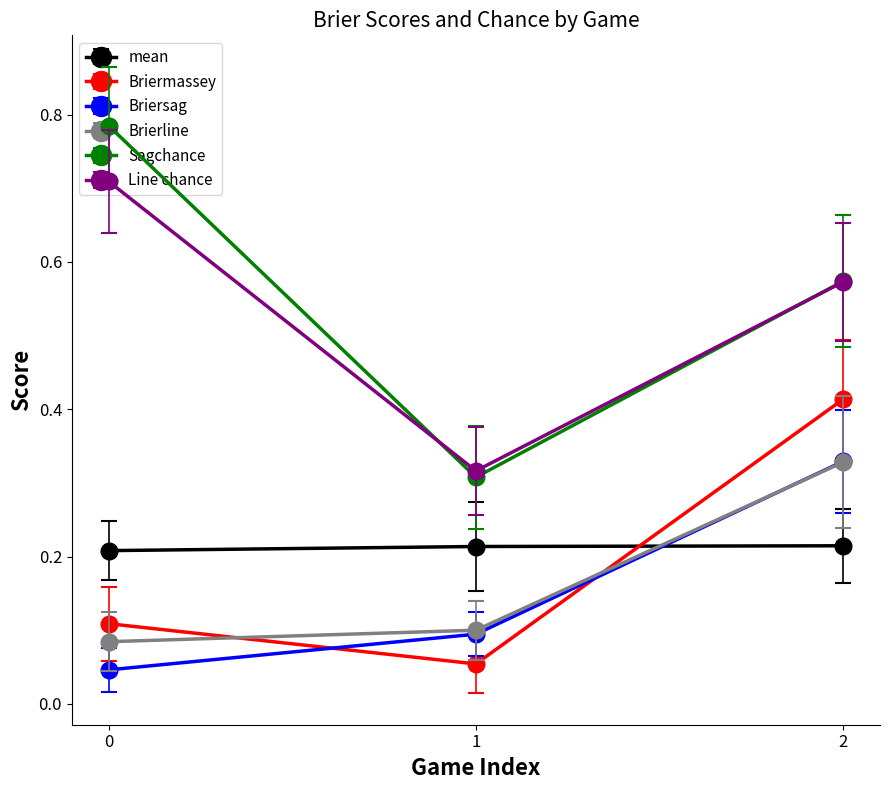

Between 0 and 2, which series saw the biggest shift?

Briermassey